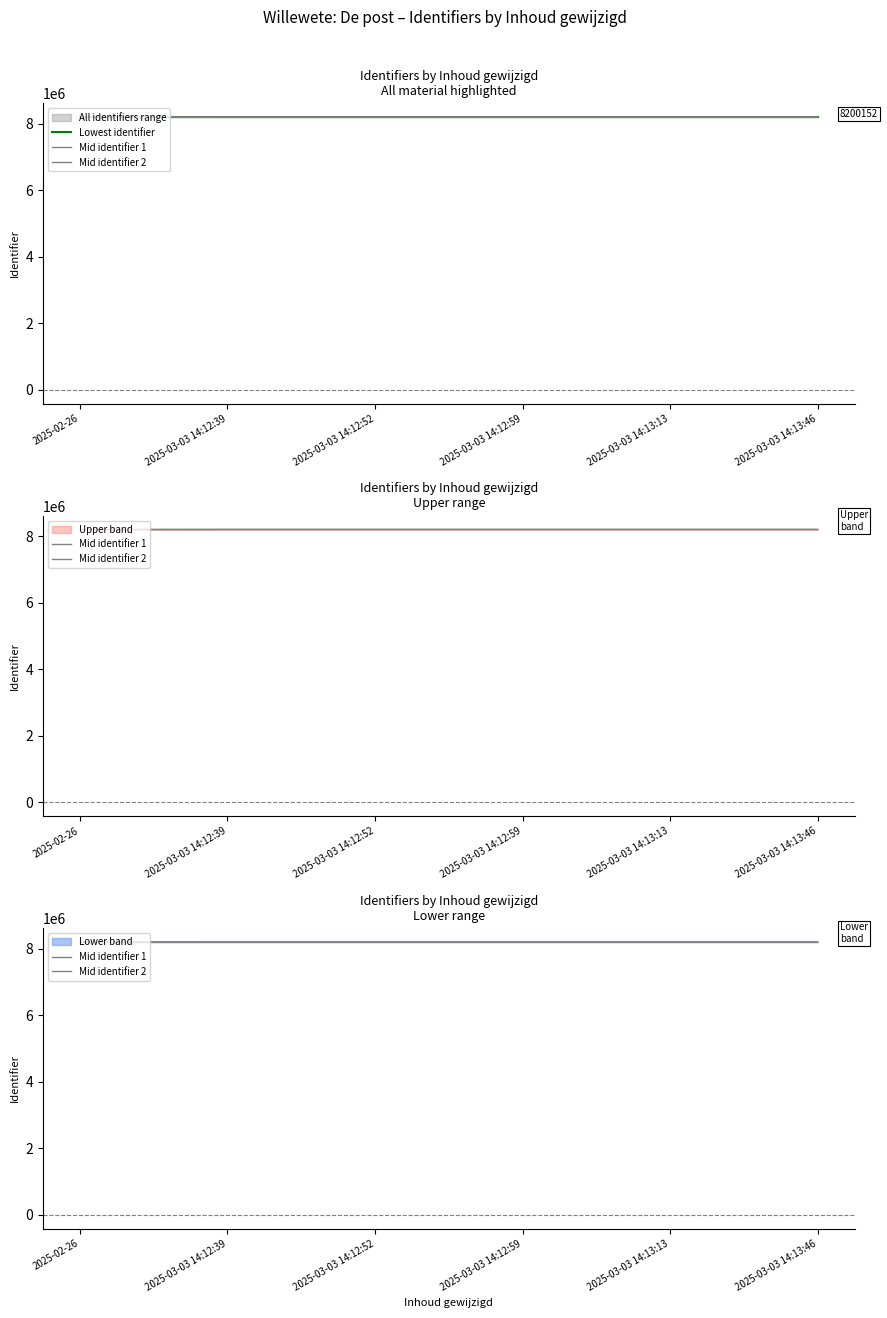

Which series changed the most between 2025-02-26 and 2025-03-03 14:12:52?

Mid identifier 2